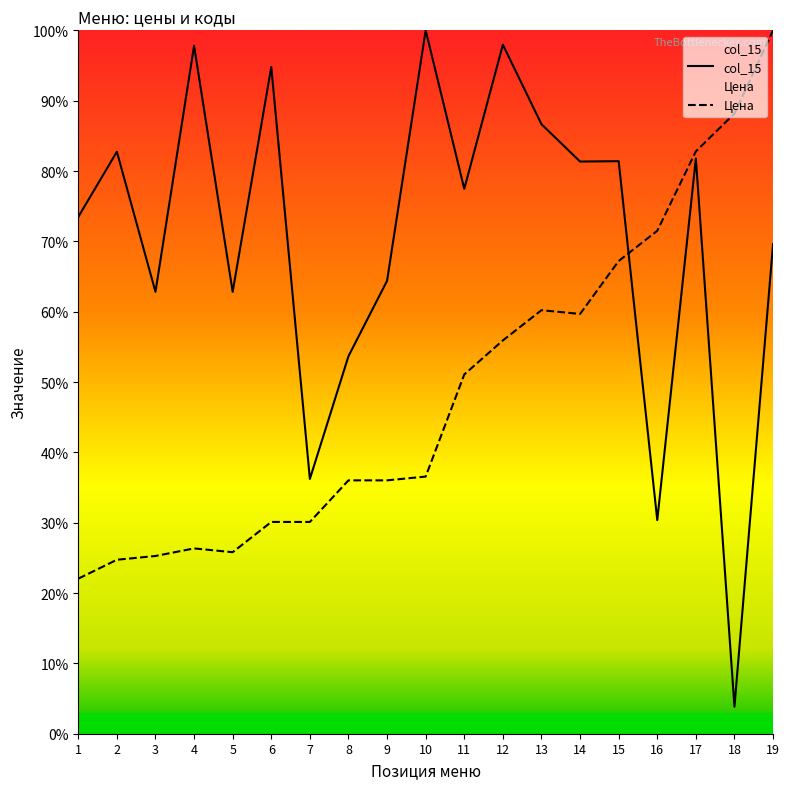

What is the value of the col_15 point at the 18th from the left?

3.8